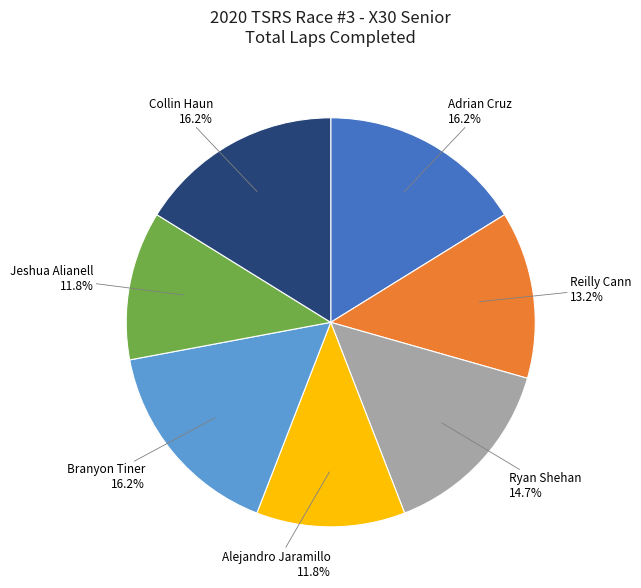

Which has a higher value, Branyon Tiner or Reilly Cann?

Branyon Tiner